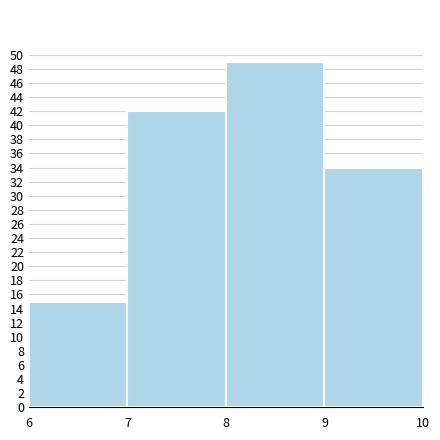

What is the height of the bar covering 8 to 9 on the x-axis? The values are not printed on the chart, so give them approximately, as read against the axis.

49